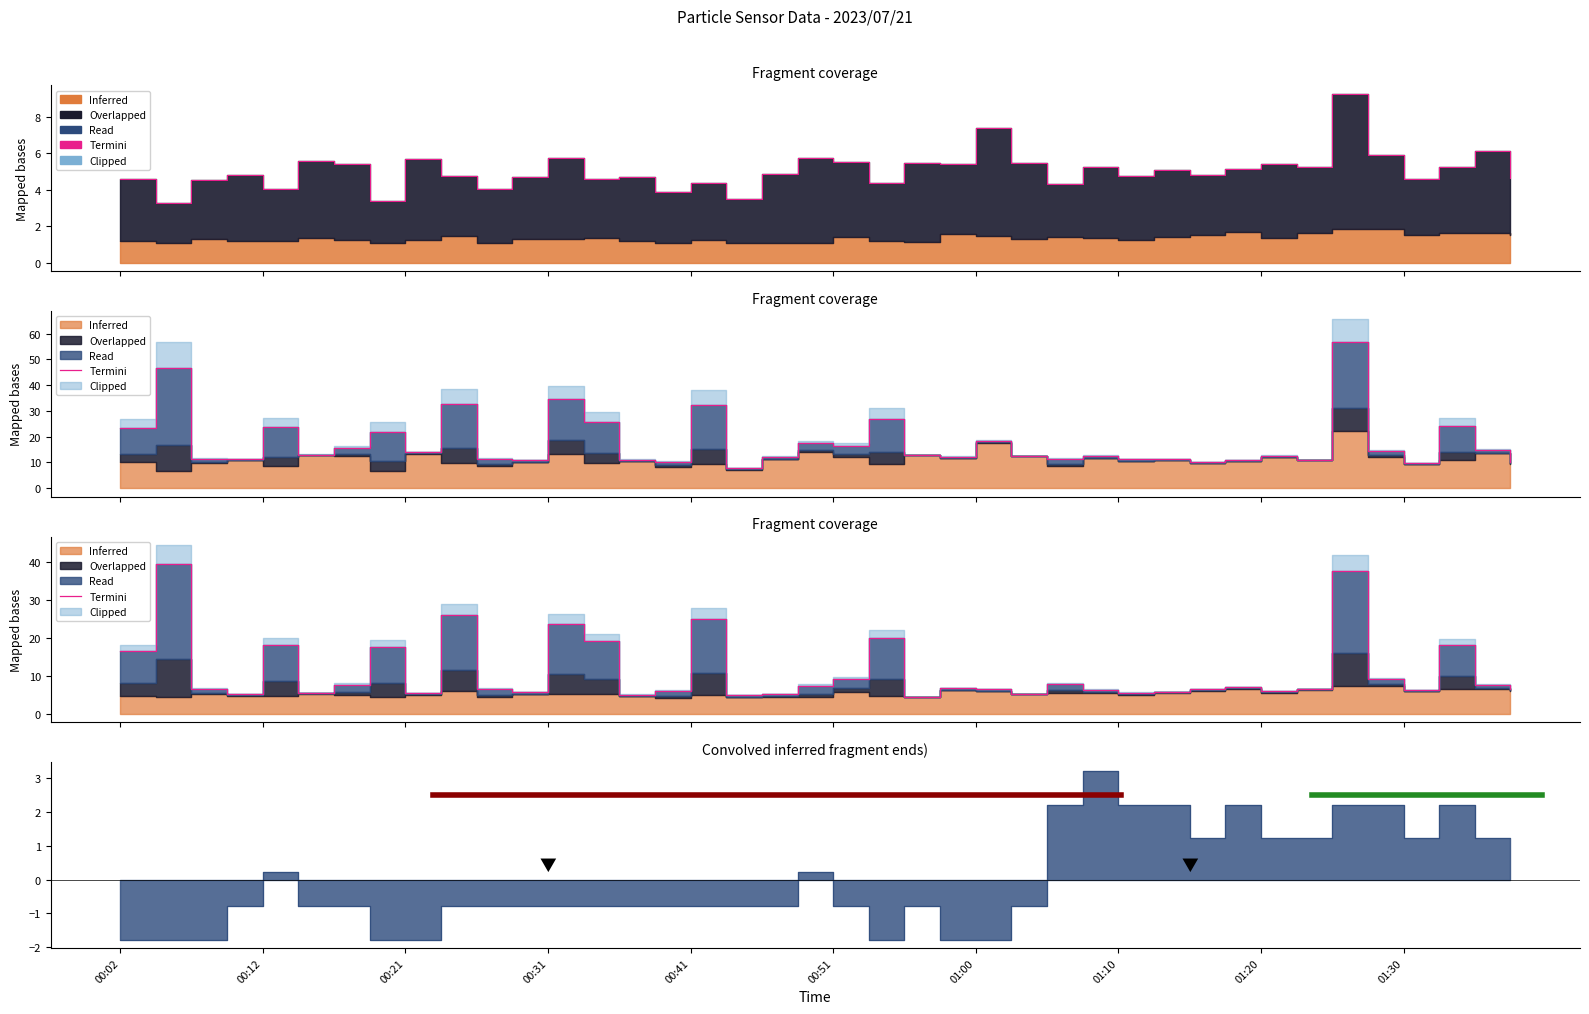

Where is the data nearest to the value 21?

21